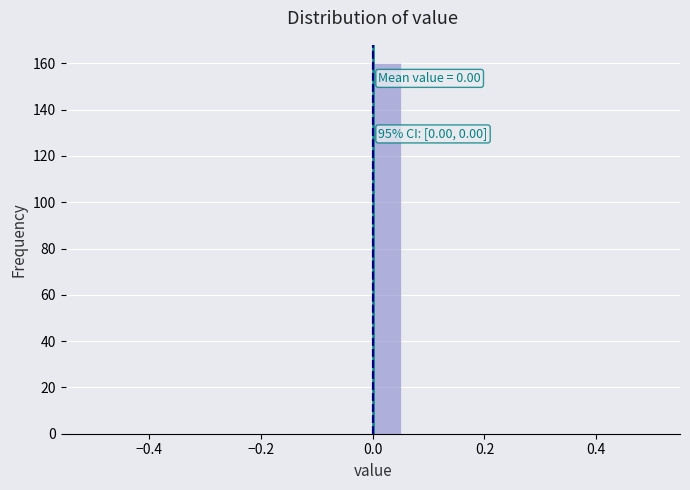

Around what value on the x-axis is the tallest bar? Give the approximate position of its centre, as read against the axis.

0.02